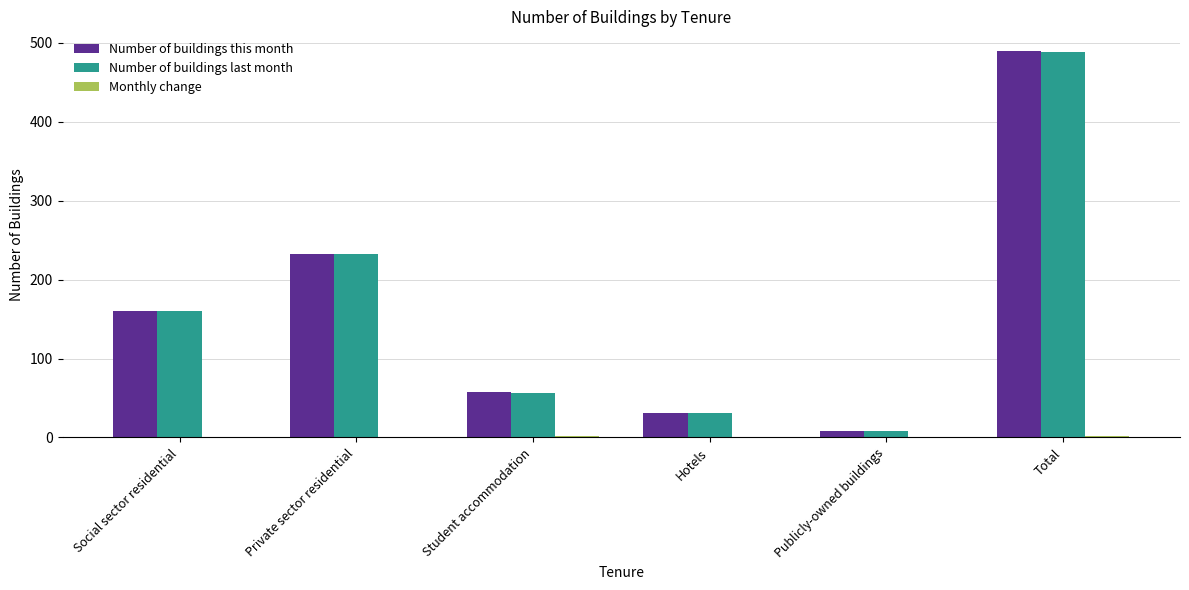

Which series has the largest range (max minus min)?

Number of buildings this month